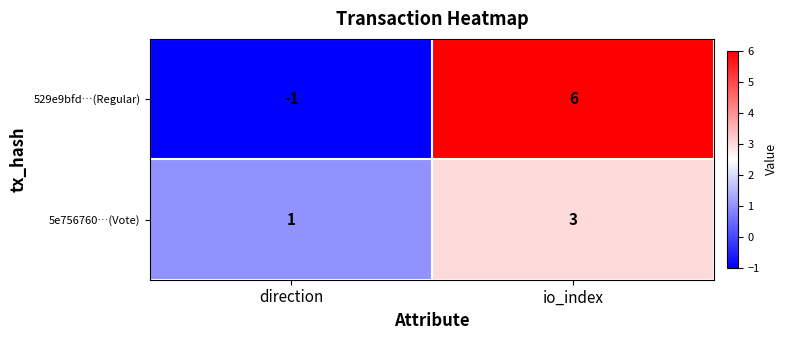

Reading left to right, what are all the values shown in this chart?

529e9bfd…(Regular): direction=-1	io_index=6
5e756760…(Vote): direction=1	io_index=3